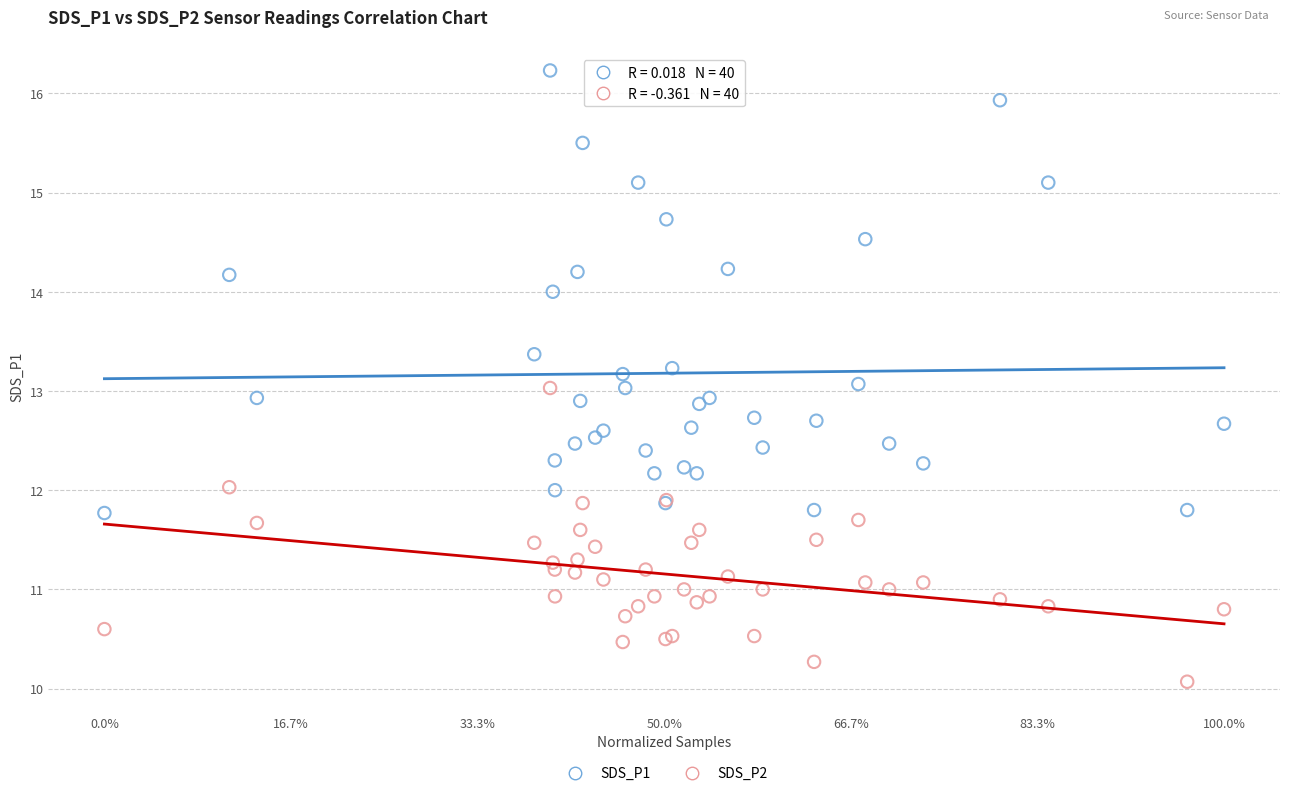

Which series reaches the maximum Y coordinate?

SDS_P1